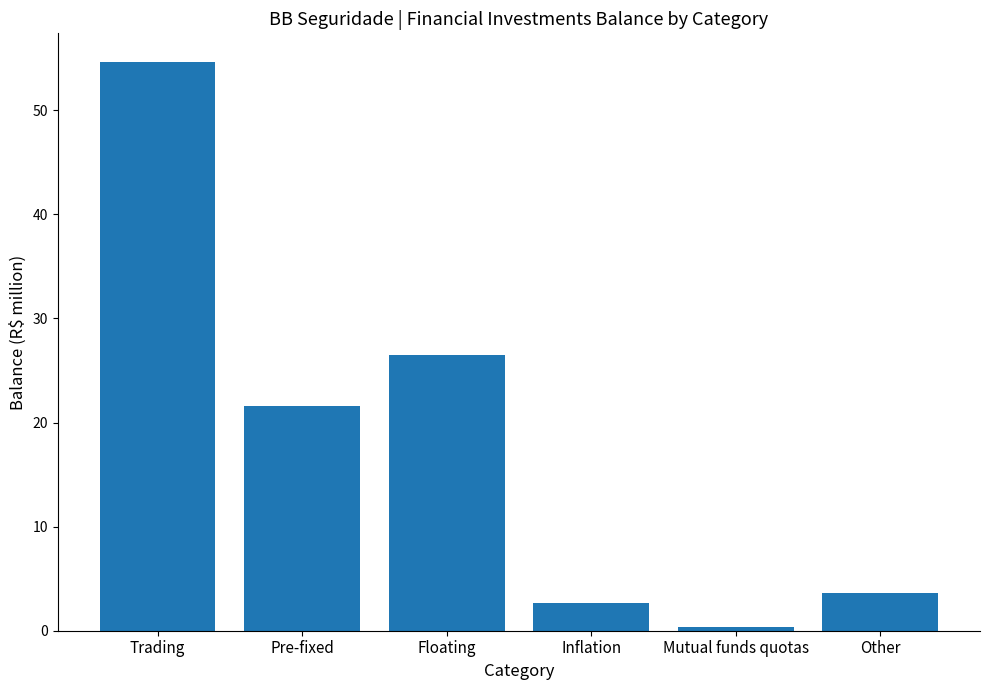

What is the average value?

18.2